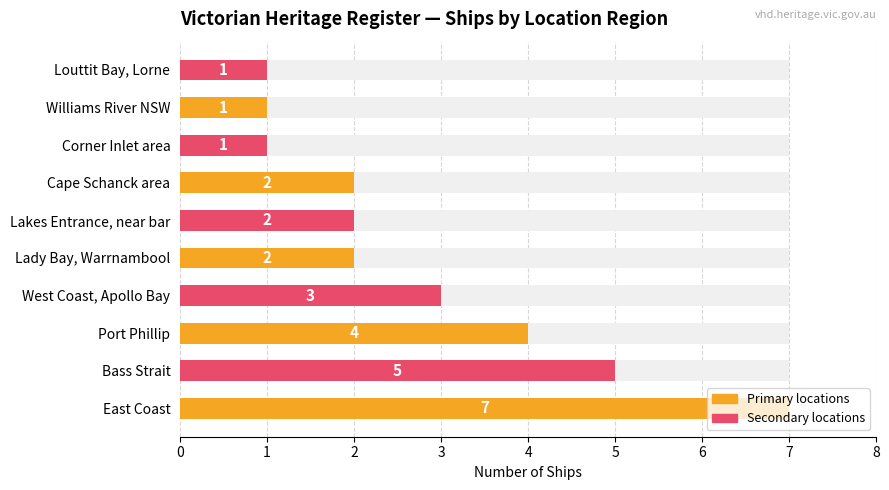

Is it true that the value at Corner Inlet area is 1?

False